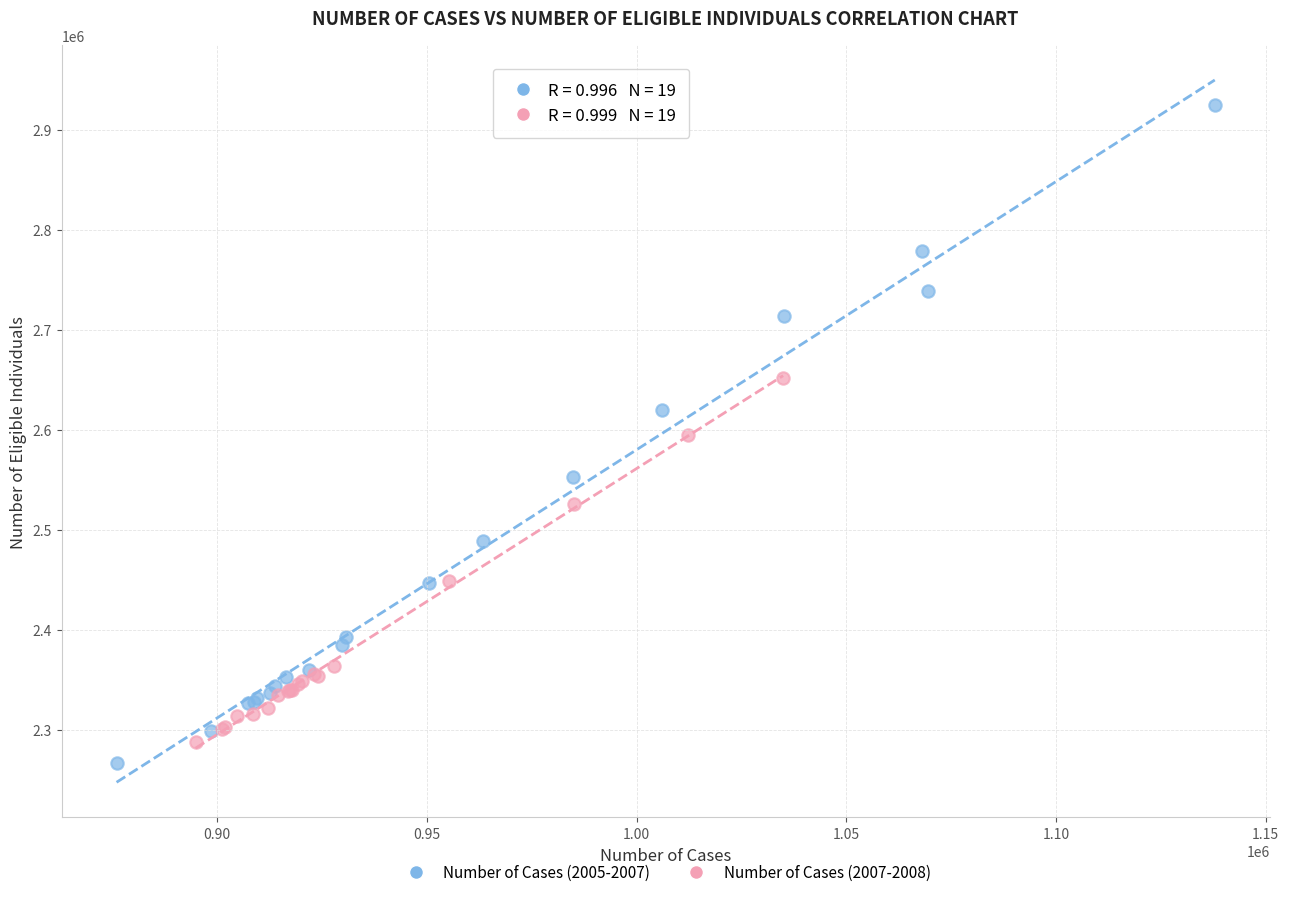

Which series has the widest spread of Y values?

Number of Cases (2005-2007)